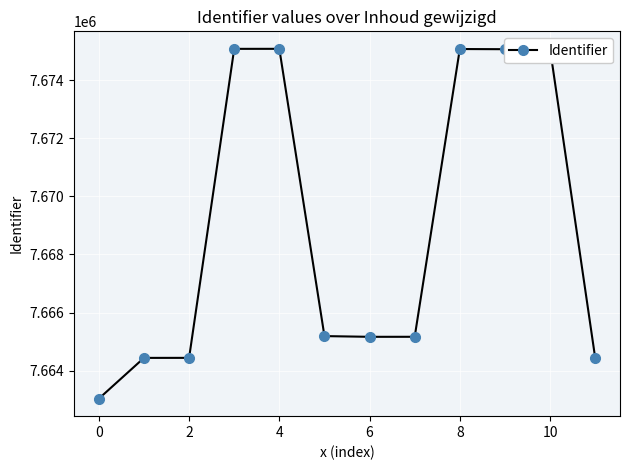

What is the greatest value displayed?

7675086